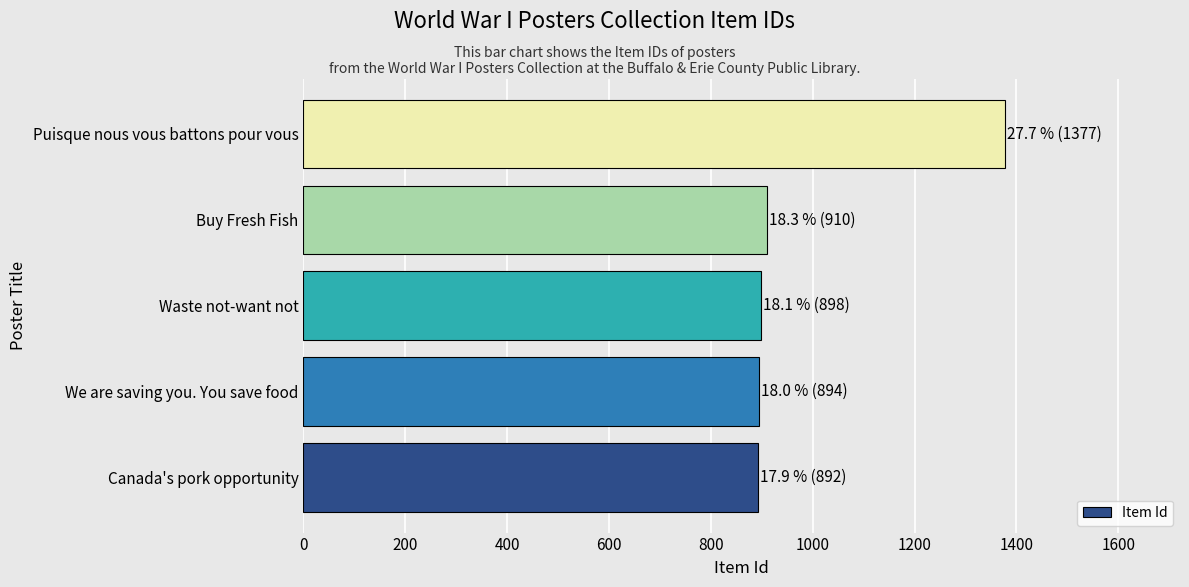

Is it true that the value at We are saving you. You save food is 894?

True